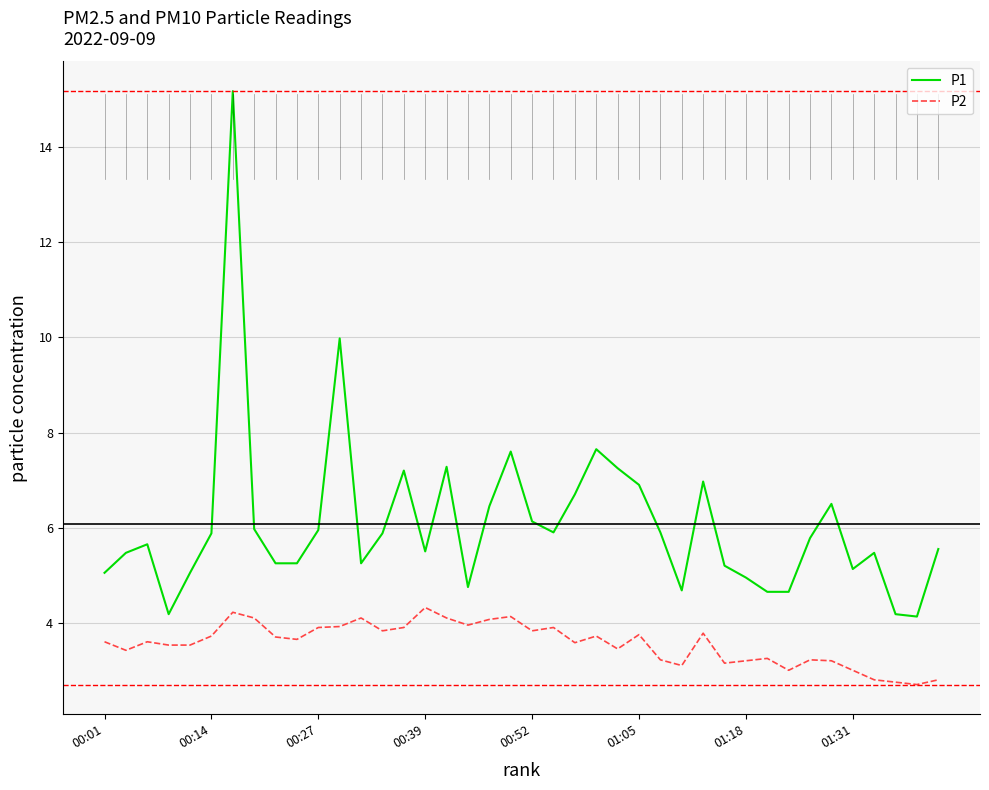

What is the smallest value displayed?

2.7